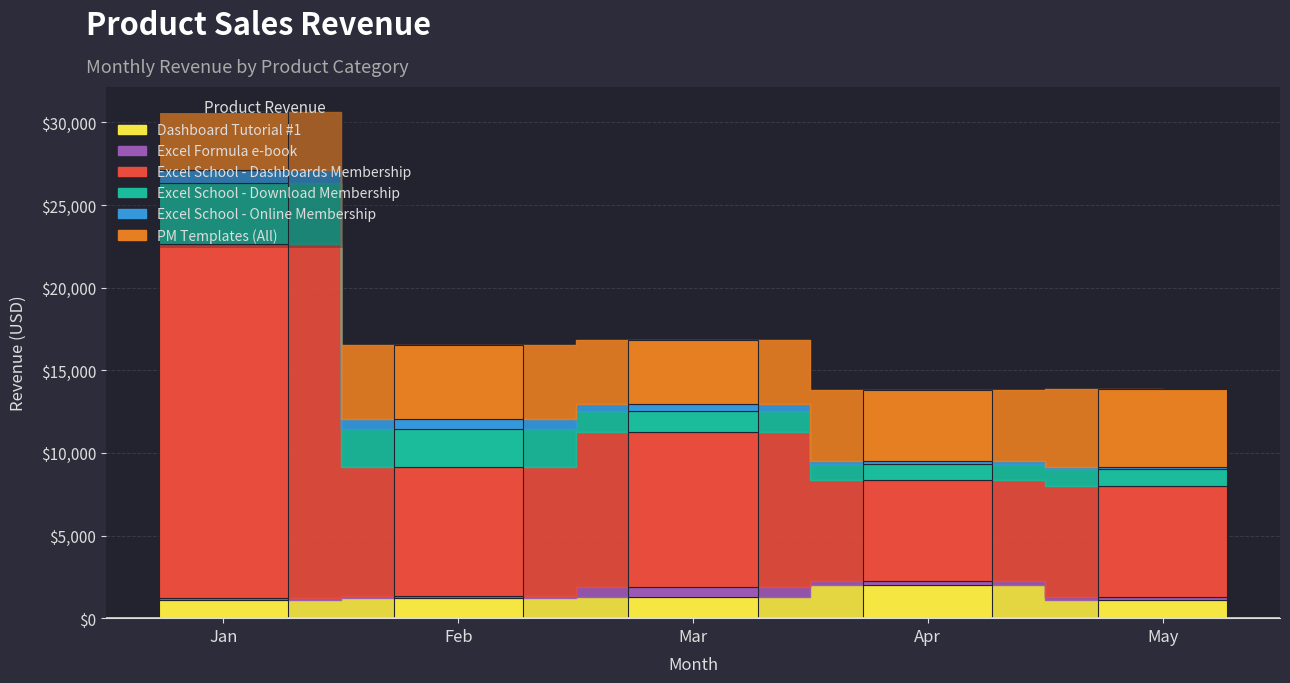

Reading left to right, transcribe all the data shown in this chart.

Dashboard Tutorial #1: Jan=1073.0	Feb=1221.0	Mar=1258.0	Apr=2027.6	May=1128.0
Excel Formula e-book: Jan=160.0	Feb=150.0	Mar=620.0	Apr=230.0	May=150.0
Excel School - Dashboards Membership: Jan=21422.1	Feb=7795.2	Mar=9414.8	Apr=6120.9	May=6718.6
Excel School - Download Membership: Jan=3702.8	Feb=2302.5	Mar=1216.6	Apr=970.0	May=1037.9
Excel School - Online Membership: Jan=774.0	Feb=602.0	Mar=462.3	Apr=134.0	May=134.0
PM Templates (All): Jan=3480.0	Feb=4441.5	Mar=3886.2	Apr=4350.0	May=4695.0